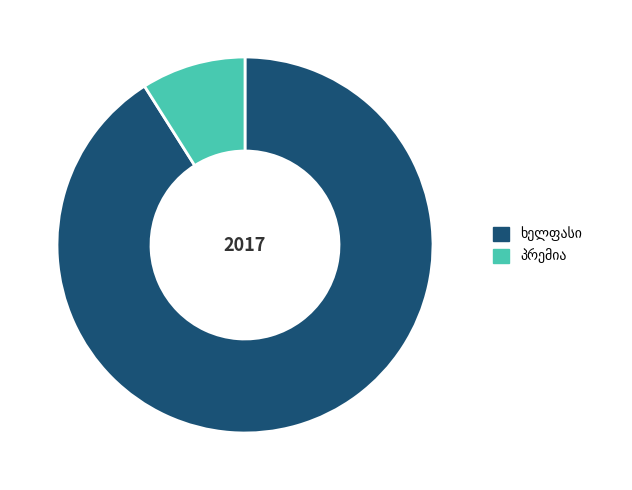

Is there any slice that represents more than half of the pie?

Yes